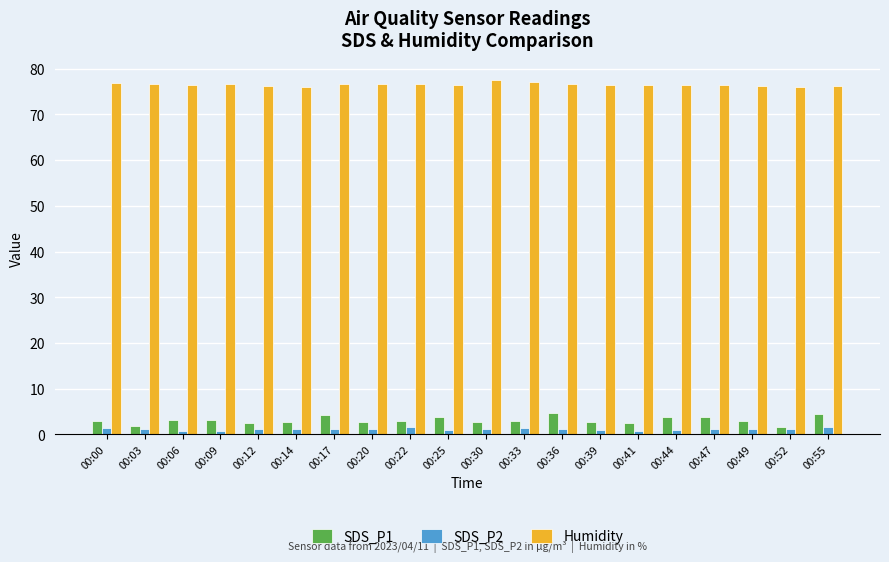

Which series has the largest range (max minus min)?

SDS_P1